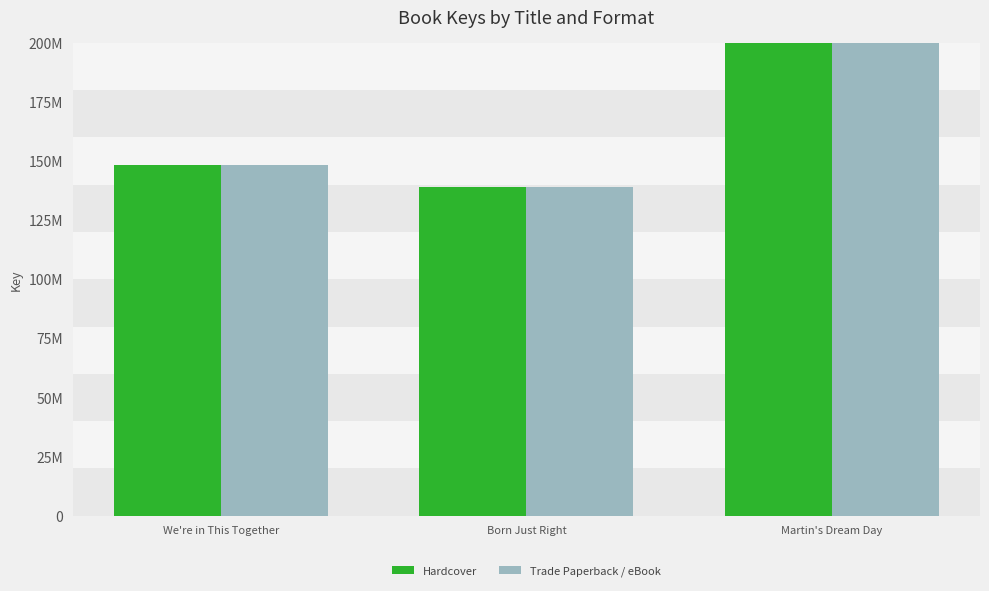

Reading left to right, transcribe all the data shown in this chart.

Hardcover: We're in This Together=148253114	Born Just Right=139212789	Martin's Dream Day=560919796
Trade Paperback / eBook: We're in This Together=148253114	Born Just Right=139212789	Martin's Dream Day=560919796